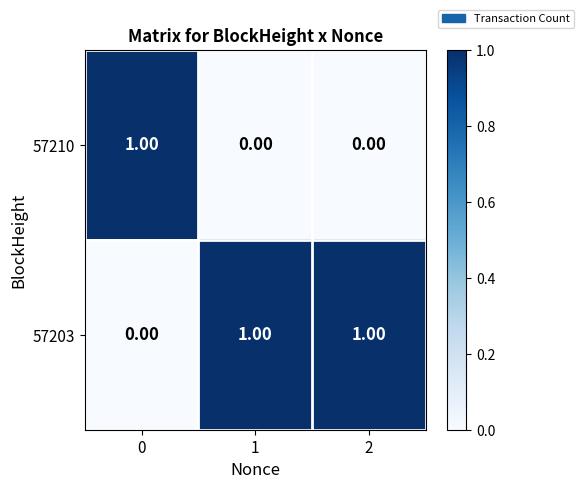

At how many categories does at least one series exceed 0?

3